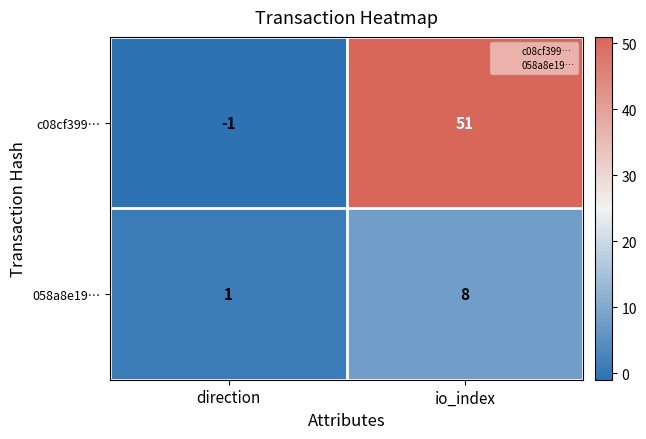

Read the 058a8e19… value at io_index.

8